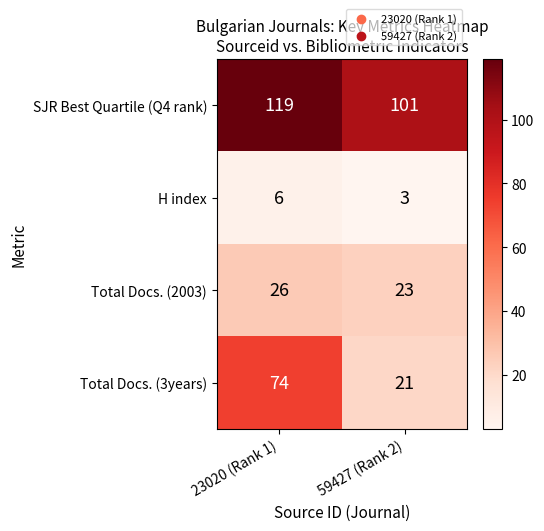

Rank the series by their average value, from highest to lowest.

SJR Best Quartile (Q4 rank), Total Docs. (3years), Total Docs. (2003), H index